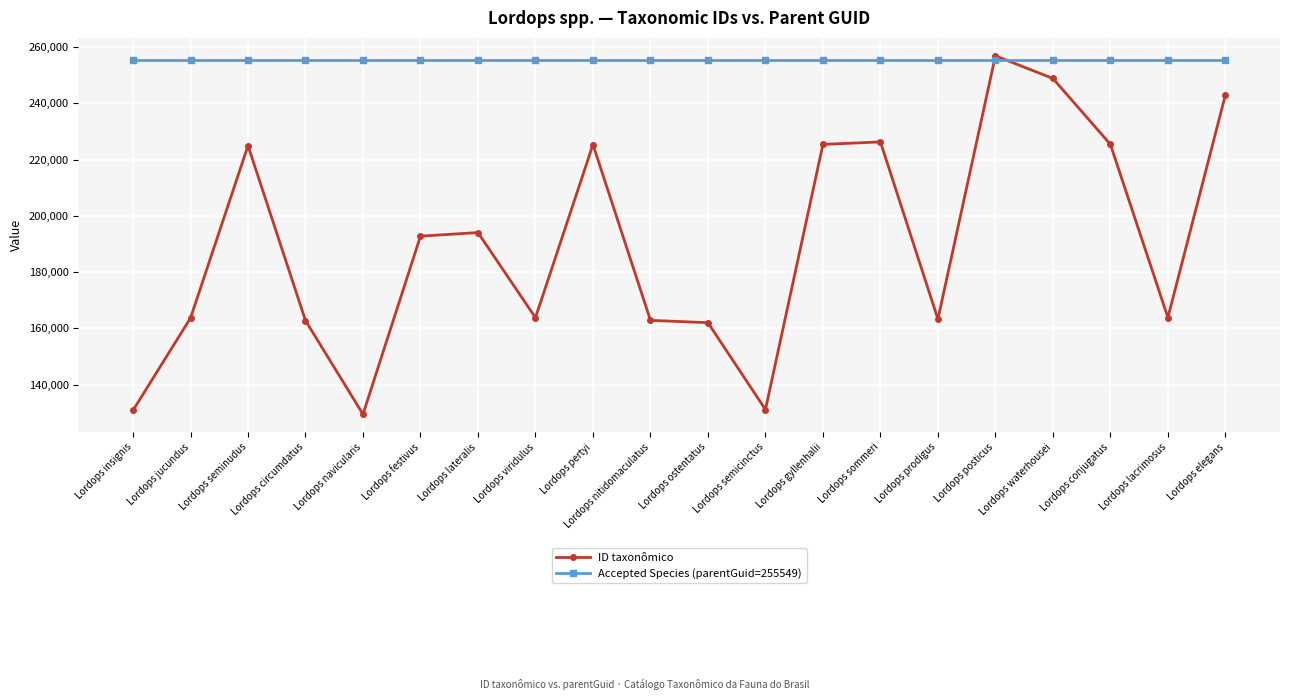

How many intersections are there between ID taxonômico and Accepted Species (parentGuid=255549)?

2